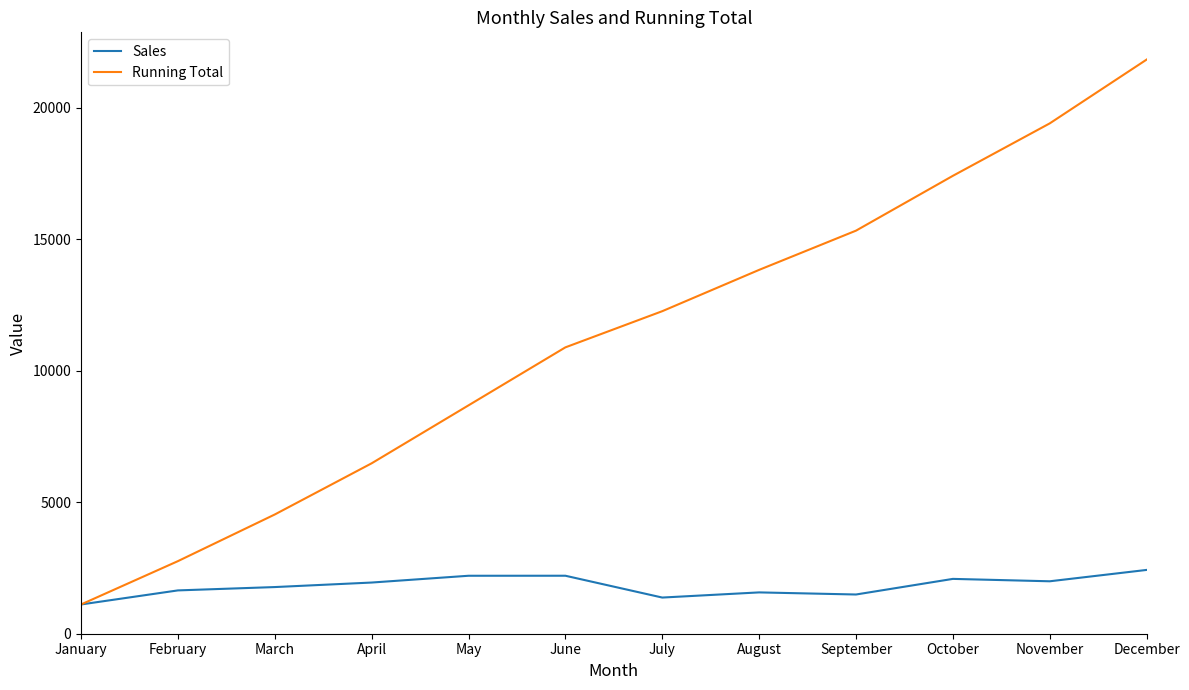

What is the smallest value displayed?

1113